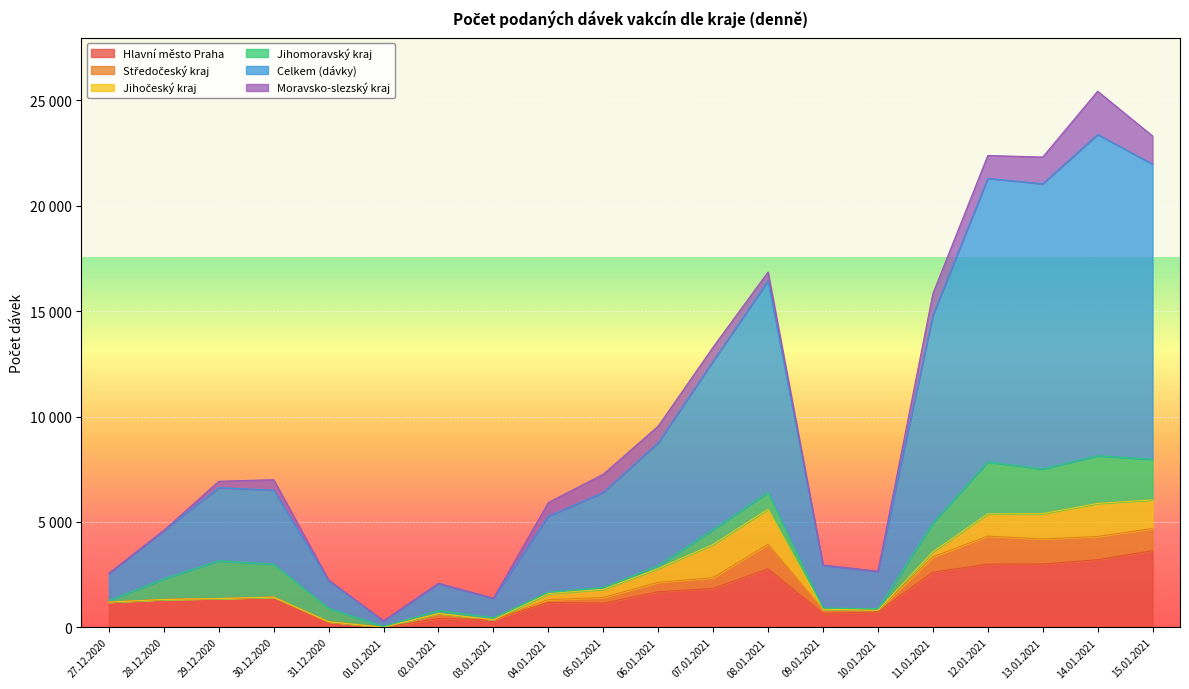

The value of Hlavní město Praha at 08.01.2021 is 2778. True or false?

True